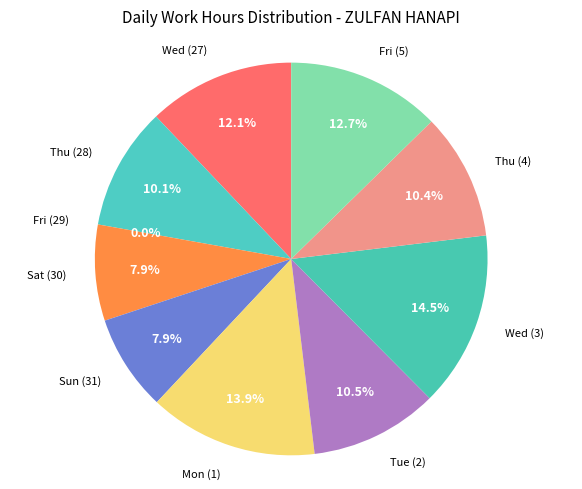

To the nearest percent, what is the combined percentage of Wed (3) and Wed (27)?

27%